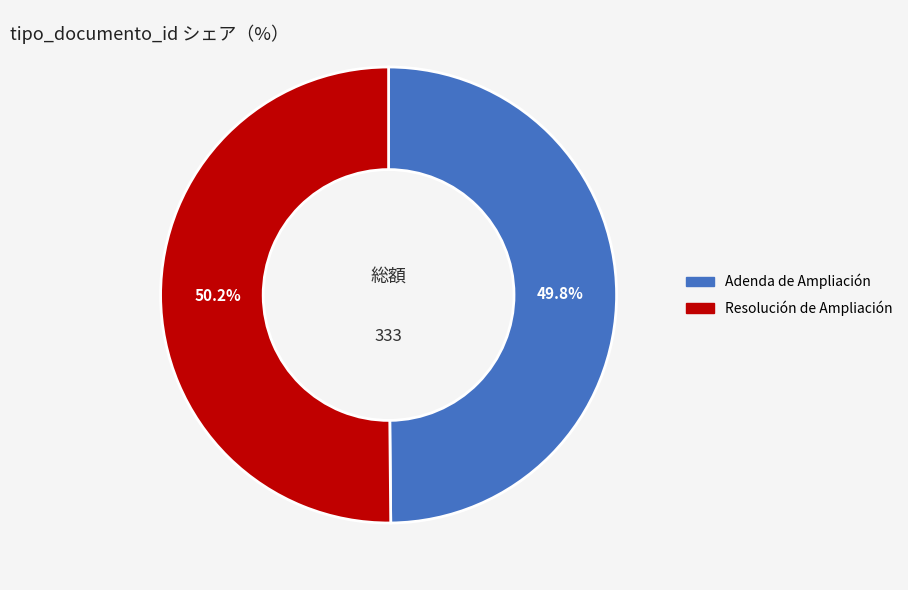

What is the ratio of the value at Resolución de Ampliación to the value at Adenda de Ampliación?

1.0